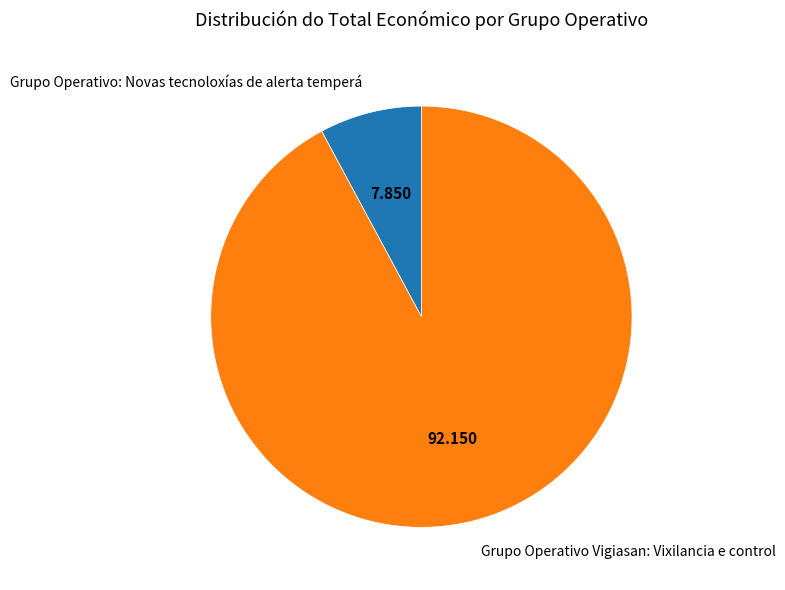

Rank the categories by value from highest to lowest.

Grupo Operativo Vigiasan: Vixilancia e control, Grupo Operativo: Novas tecnoloxías de alerta temperá